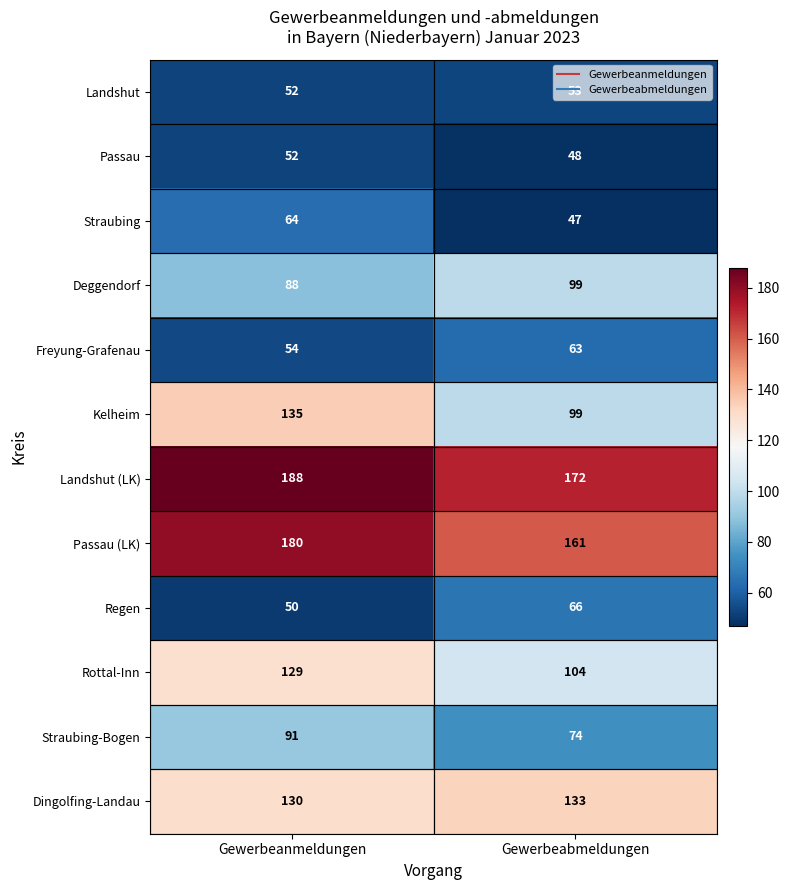

Between Gewerbeanmeldungen and Gewerbeabmeldungen, which series saw the biggest shift?

Kelheim